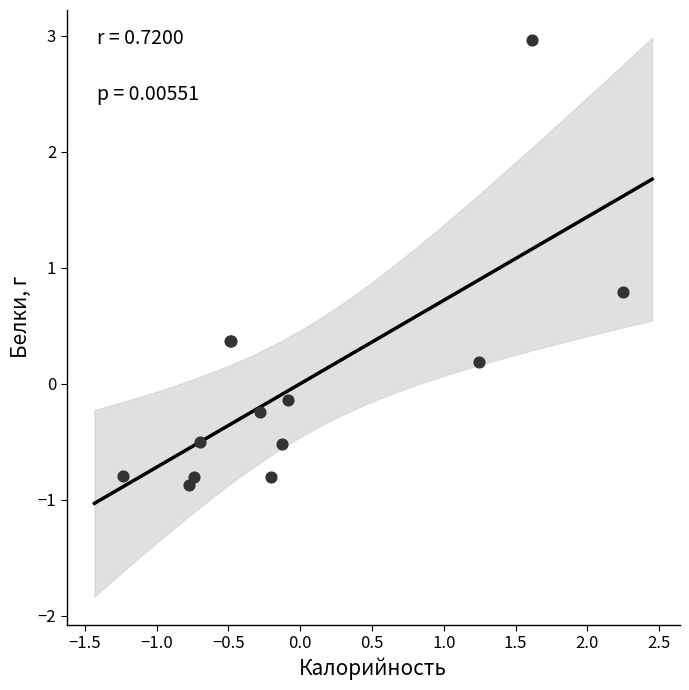

What Y value in the scatter plot is closest to 1?

0.8